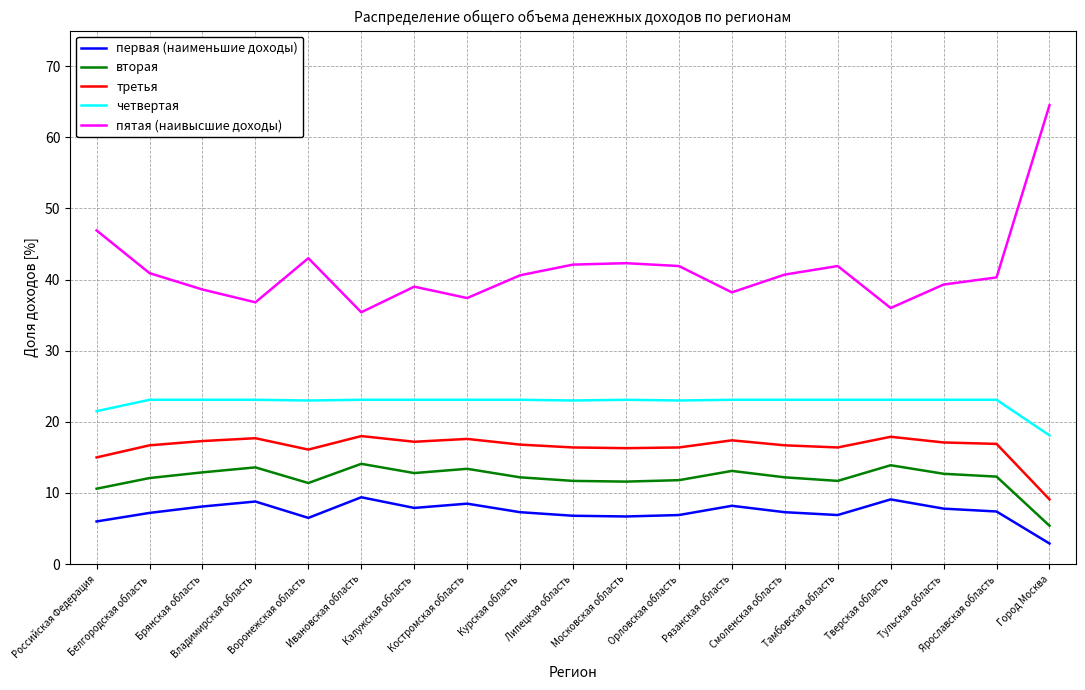

Between Белгородская область and Калужская область, which series saw the biggest shift?

пятая (наивысшие доходы)